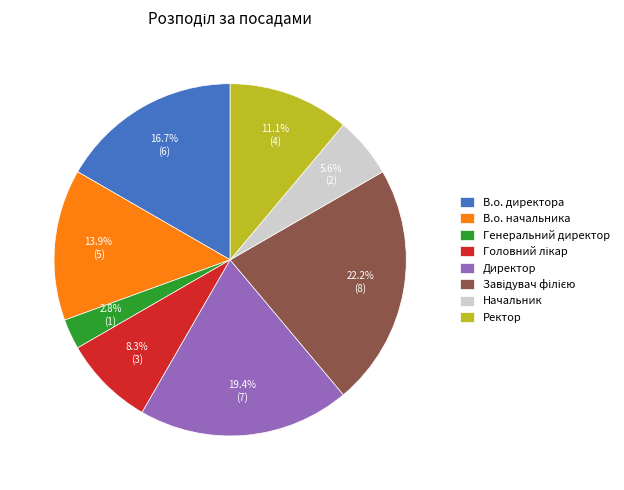

To the nearest percent, what is the average slice percentage?

12%